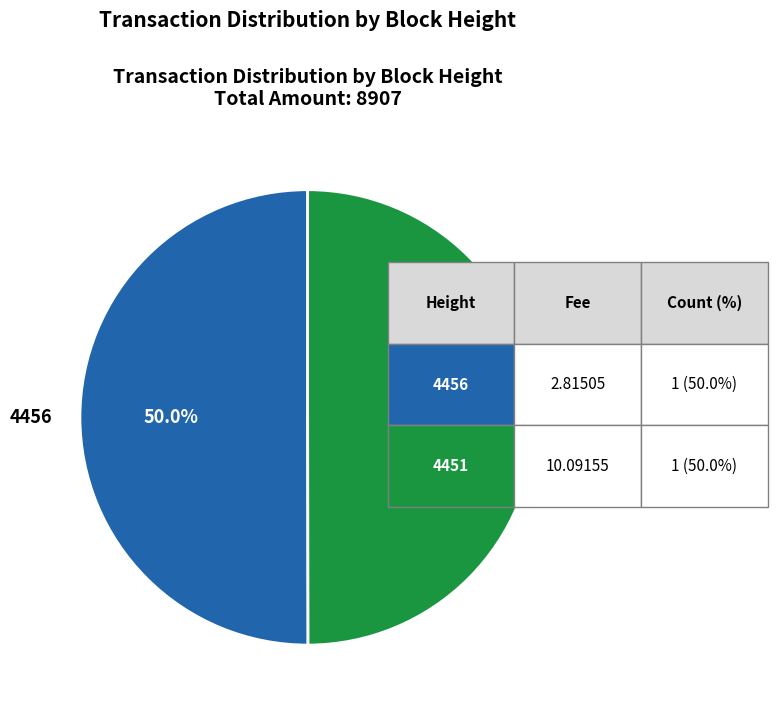

Combined, what portion of the pie is 4456 and 4451?

100.0%